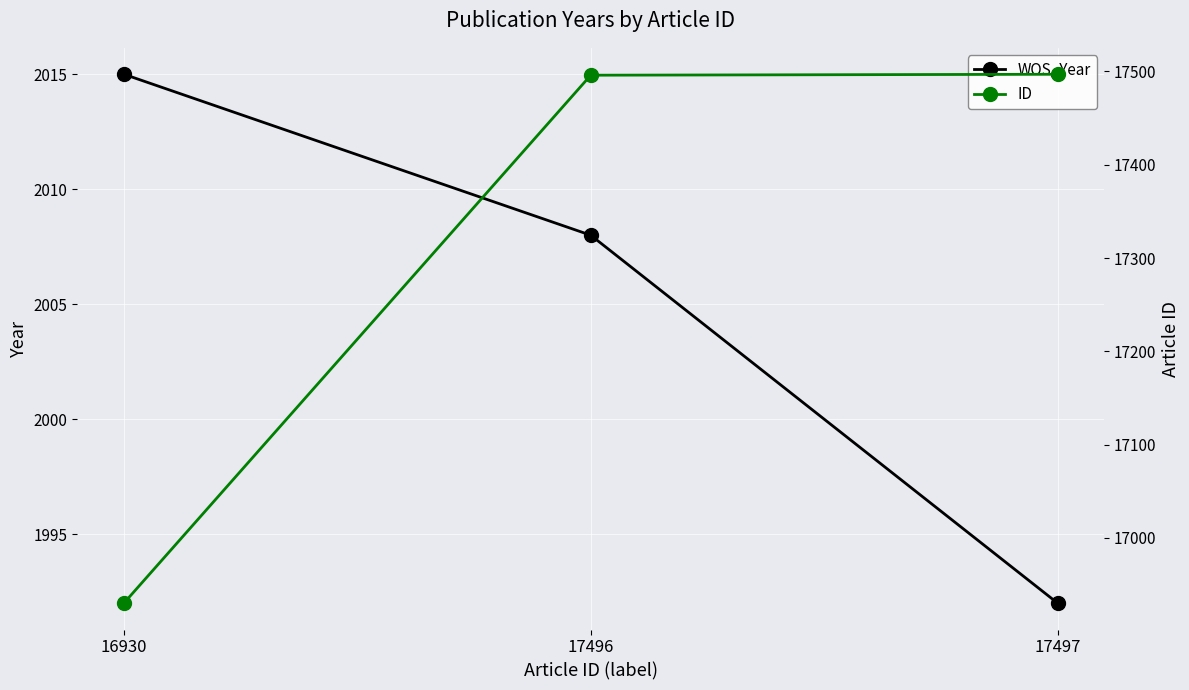

What is the average value of the ID series?

17308